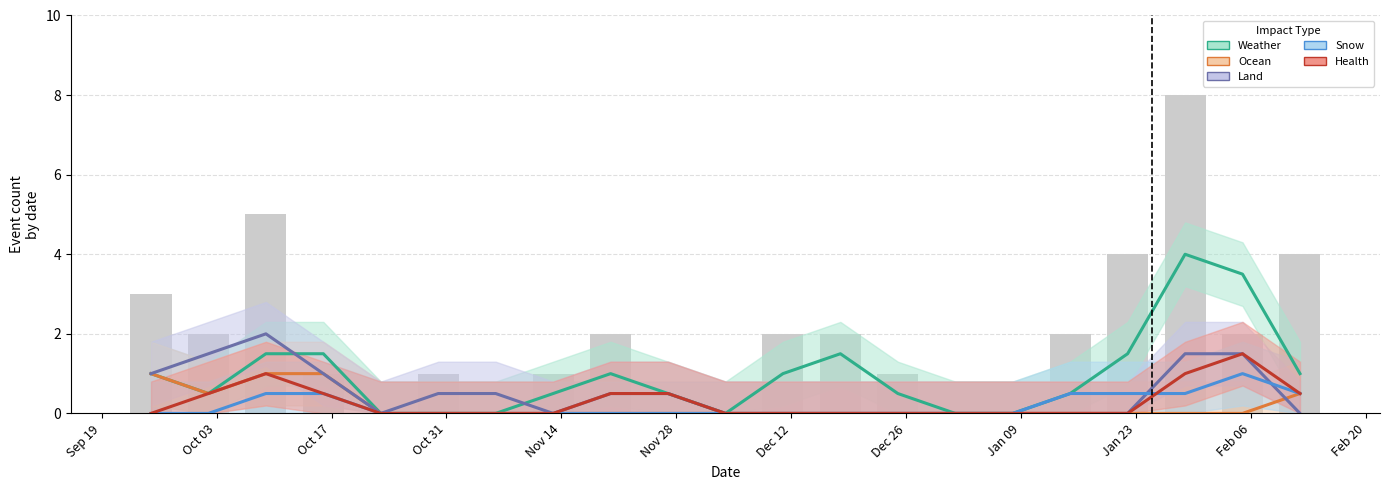

At how many categories does at least one series exceed 1?

7